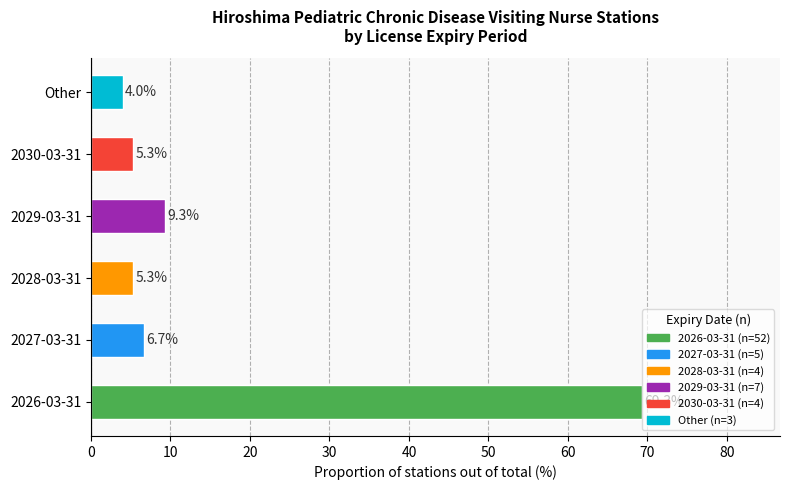

What is the change in value from 2026-03-31 to 2030-03-31?

-64.0